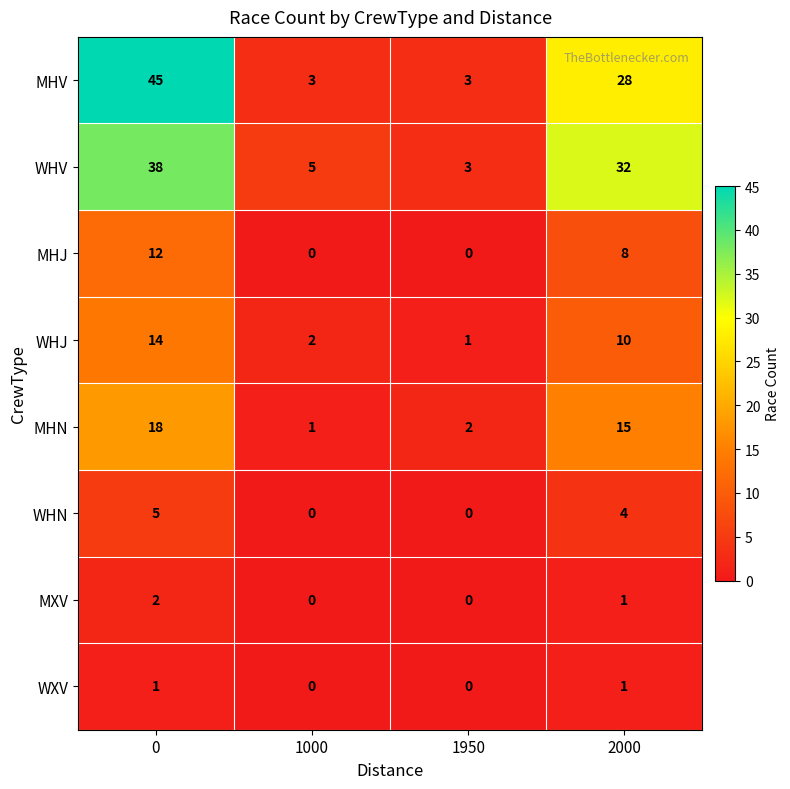

Between 0 and 1950, which series saw the biggest shift?

MHV